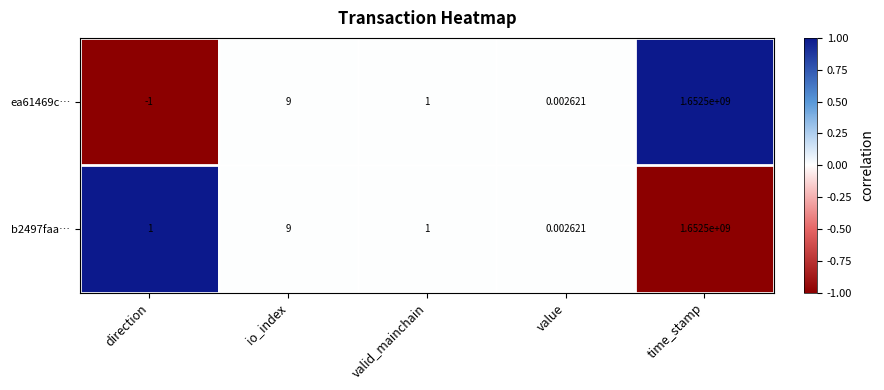

Which label corresponds to the largest value in the chart?

time_stamp